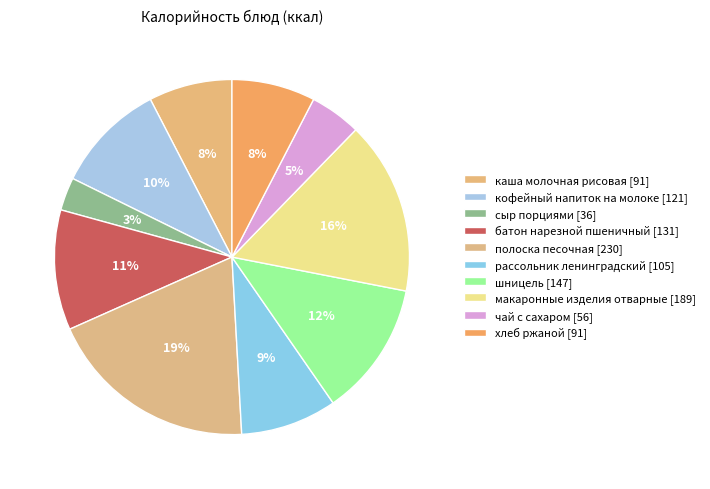

Count the number of slices in the pie.

10